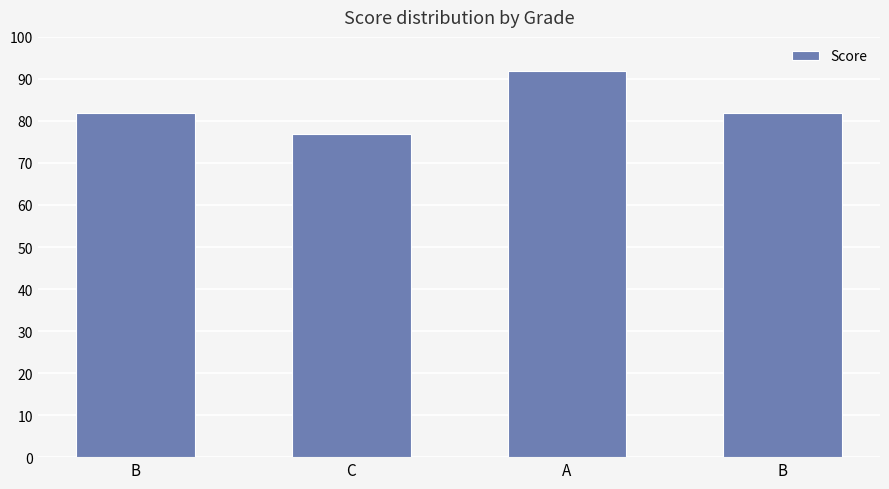

At which label does the data first exceed 82?

A